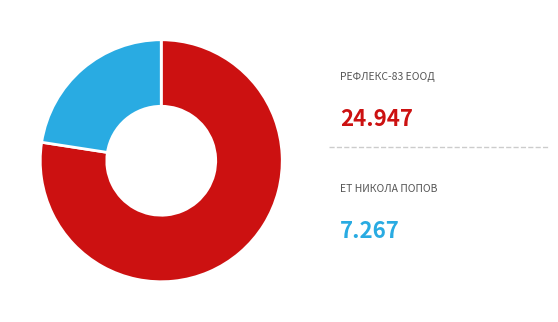

Does any single category account for the majority?

Yes